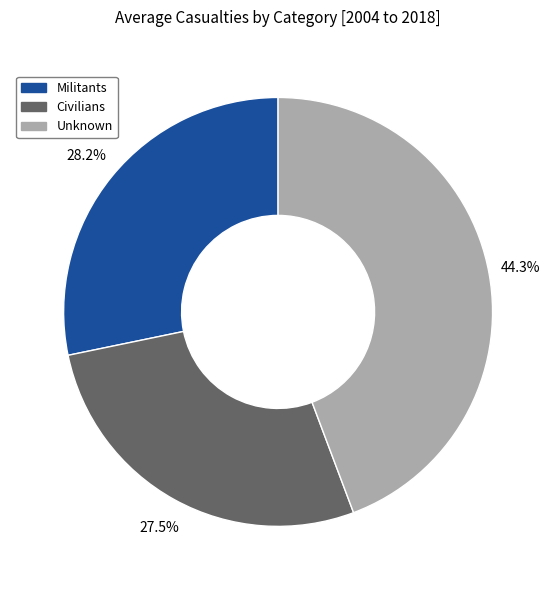

Is there a majority slice in this chart?

No